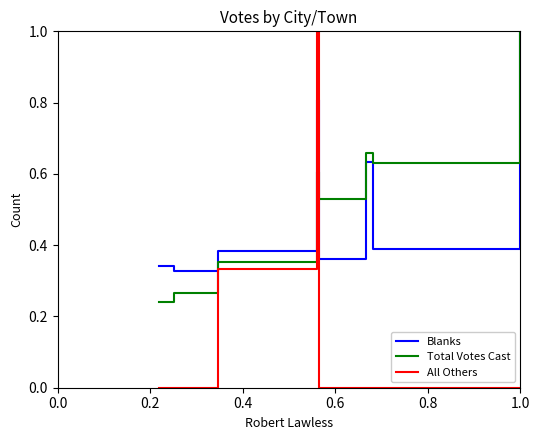

Count the Total Votes Cast values in the range 0 to 1.

8